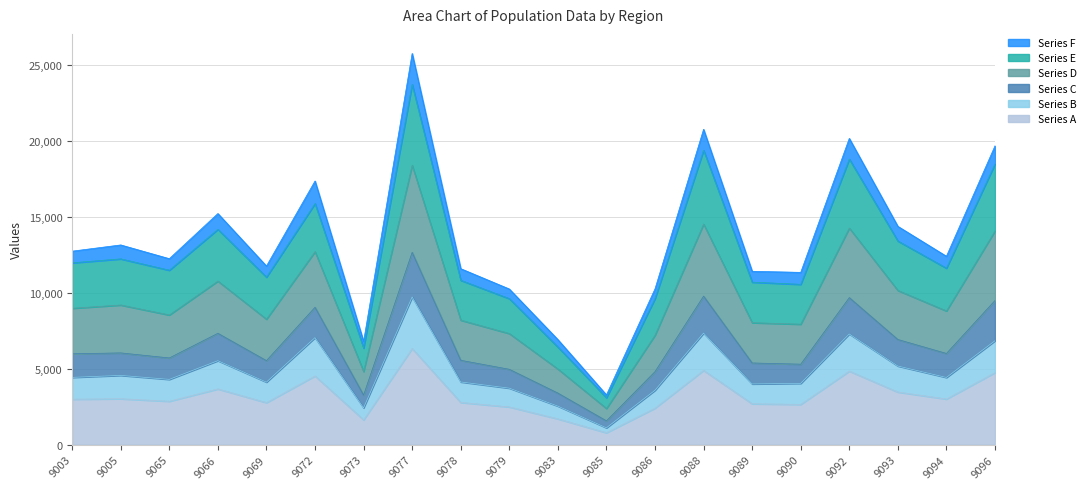

What is the total value across all series at 9088?

20738